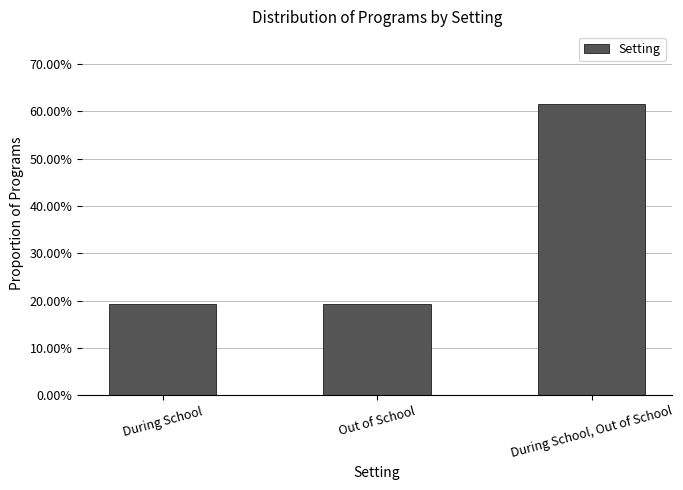

Are the bars horizontal?

No